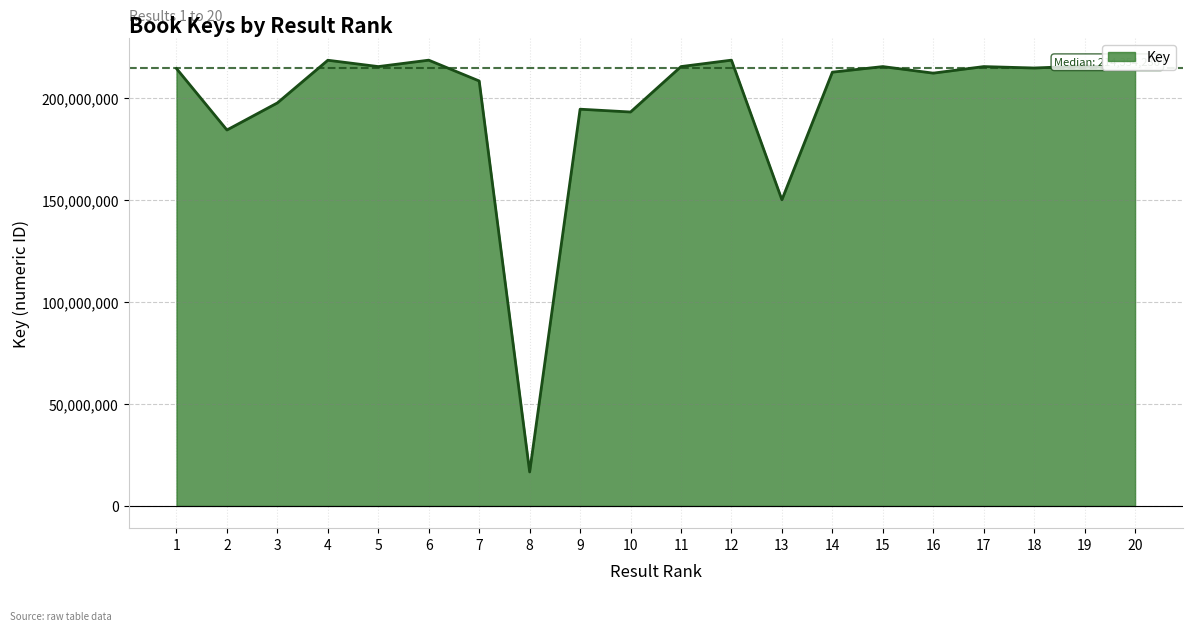

What is the minimum value shown in the chart?

16621485